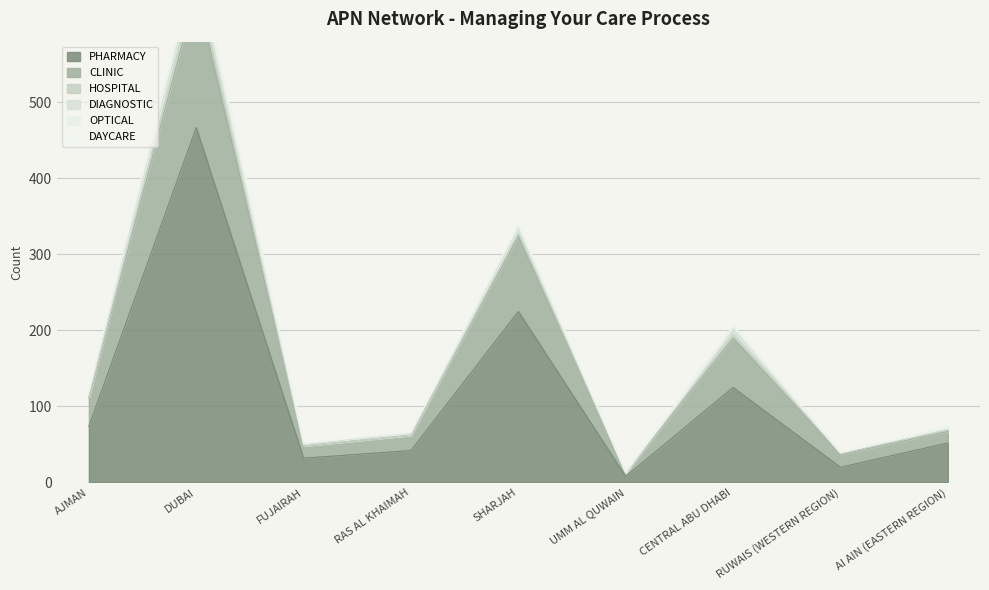

At RAS AL KHAIMAH, list the series in order from largest to smallest.

PHARMACY, CLINIC, DIAGNOSTIC, OPTICAL, HOSPITAL, DAYCARE